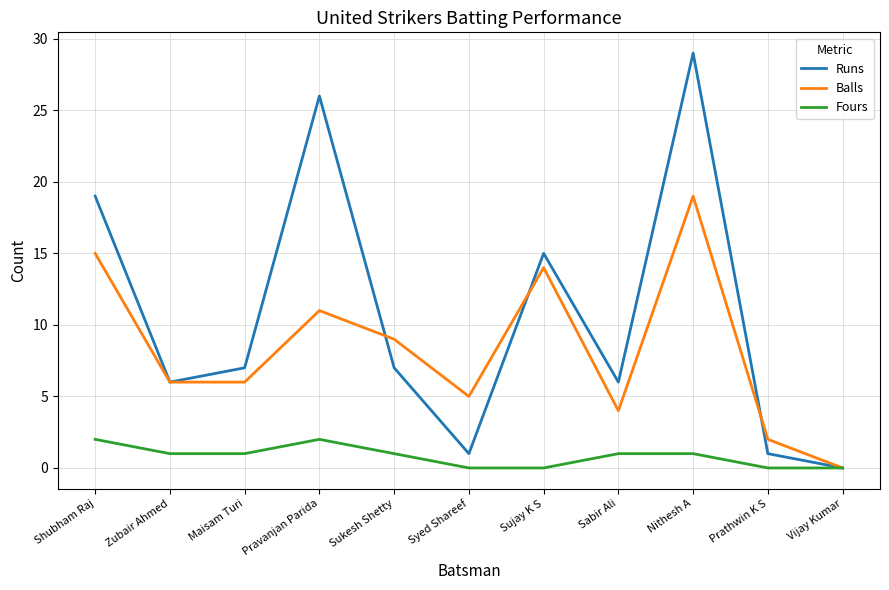

Rank the series by their maximum value, from highest to lowest.

Runs, Balls, Fours